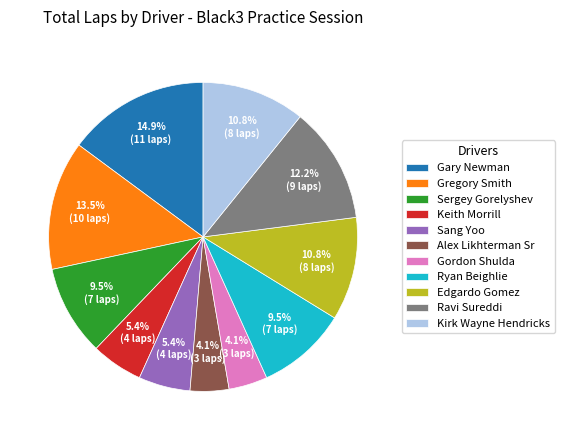

To the nearest percent, what is the average slice percentage?

9%